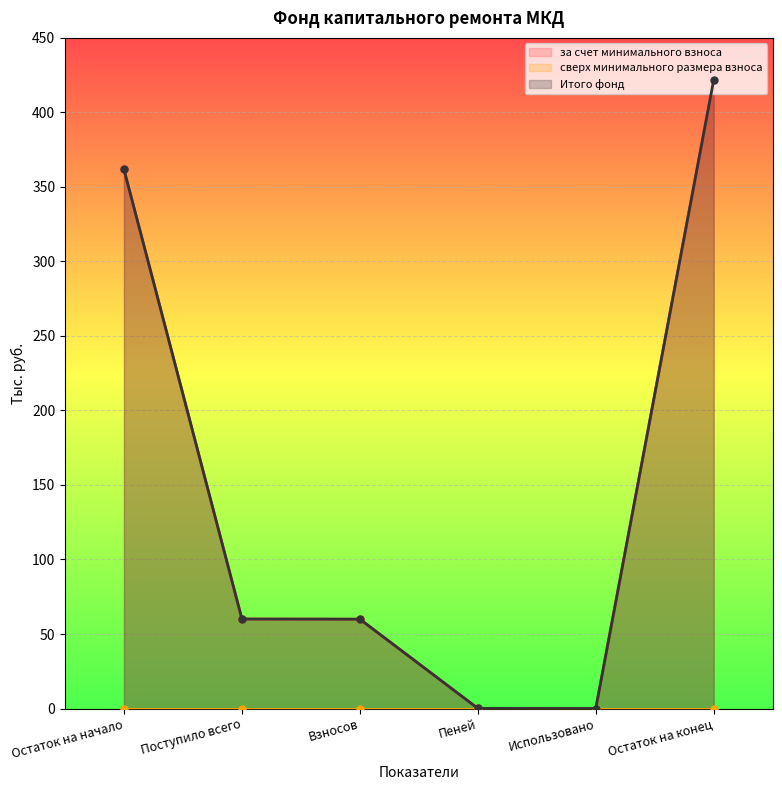

At which category is the sum across all series the highest?

Остаток на конец